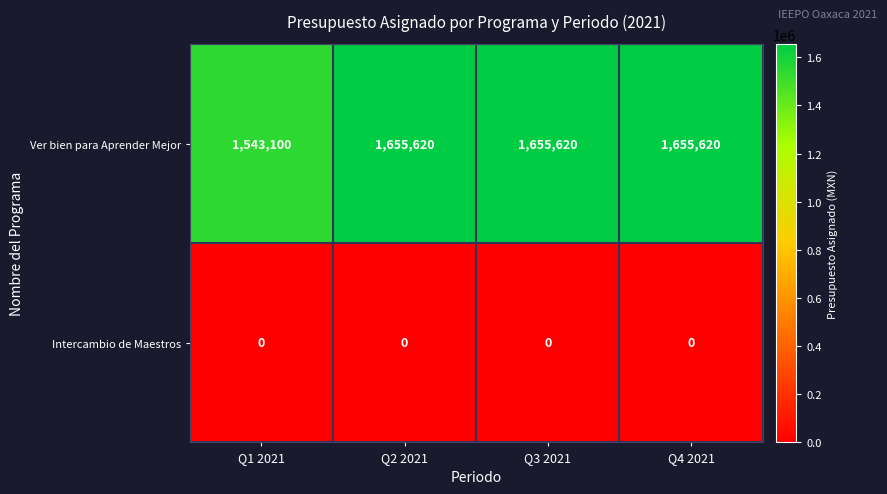

The Ver bien para Aprender Mejor series shows 1543100 at Q1 2021. True or false?

True